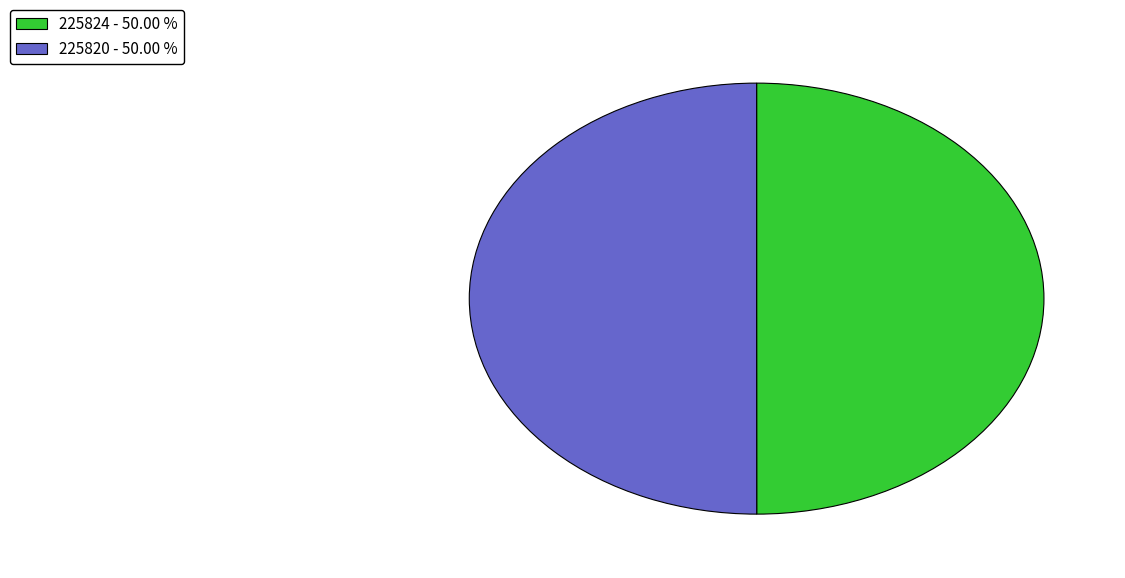

Is the sum of 225824 - 50.00 % and 225820 - 50.00 % greater than half?

Yes